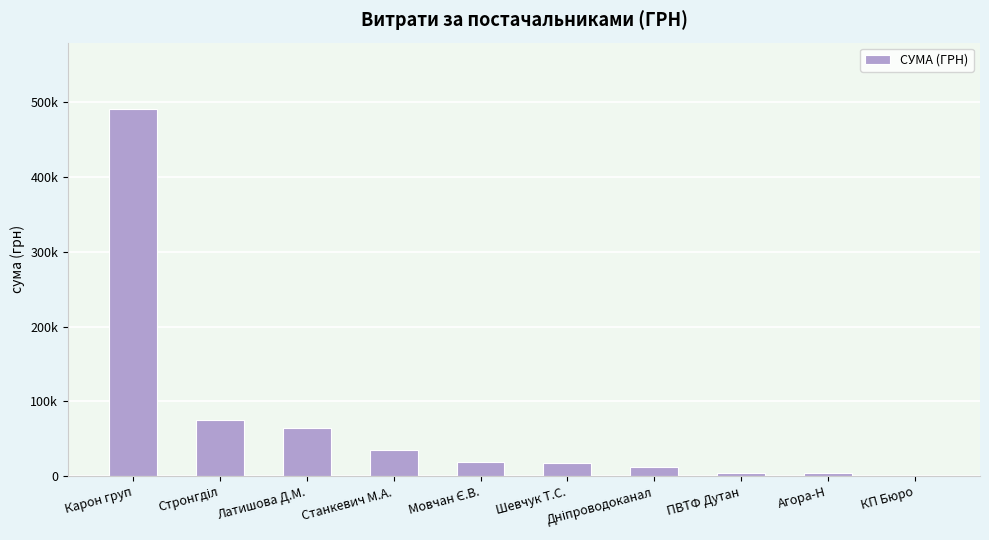

True or false: the data shows 17738.0 at Шевчук Т.С..

True